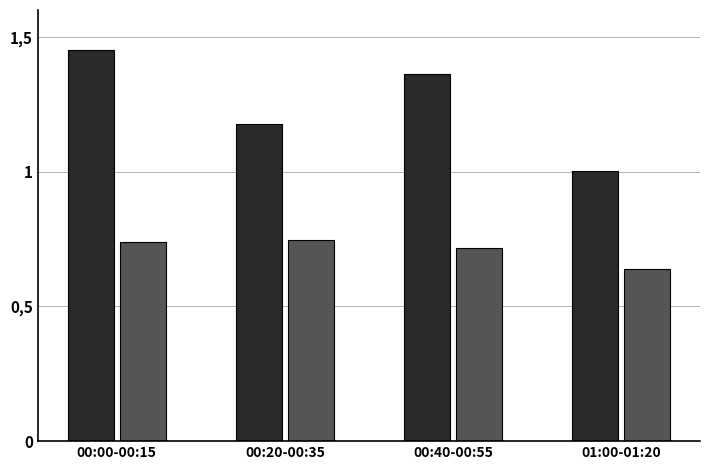

Does the chart contain any negative values?

No